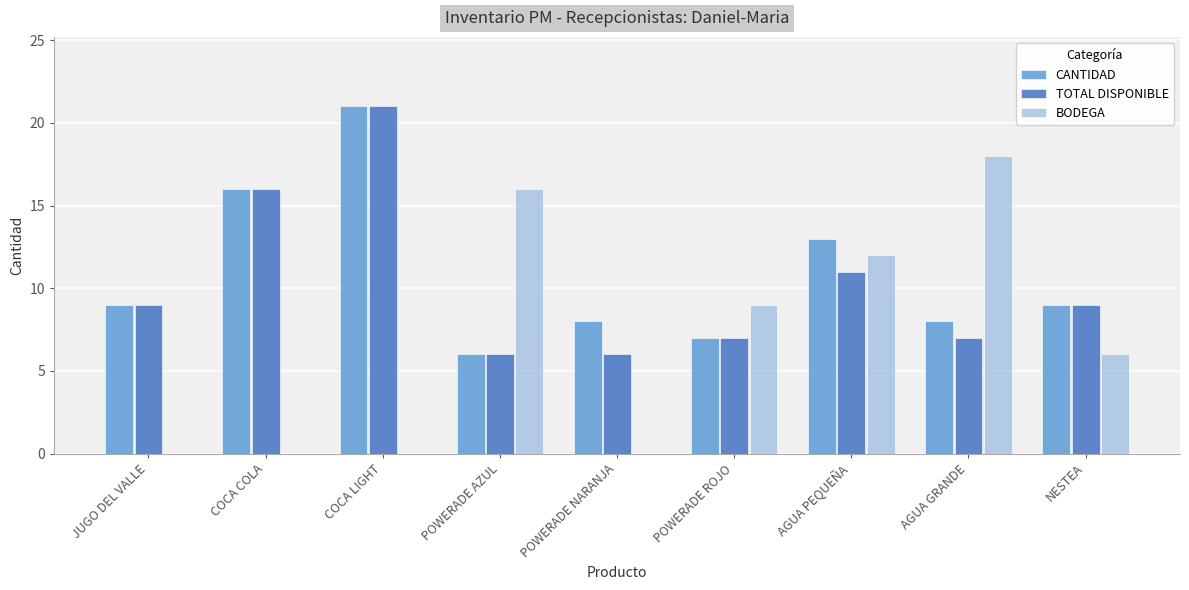

How many distinct data groups are displayed?

3